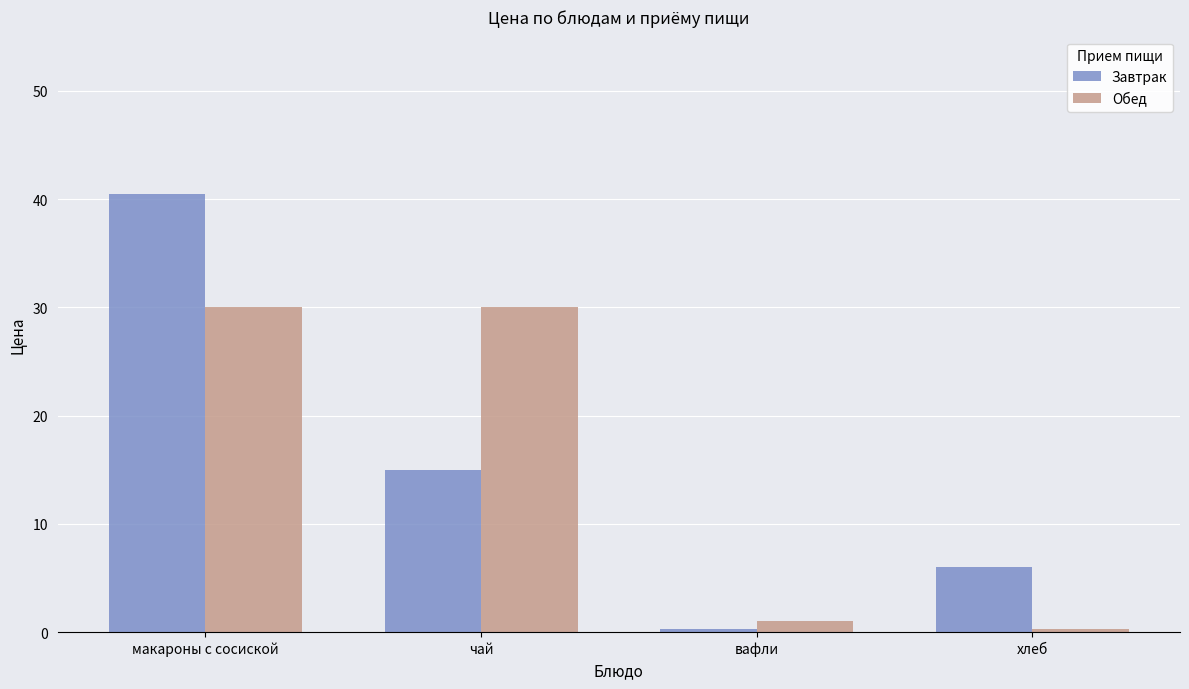

Which series has the widest spread of values?

Завтрак